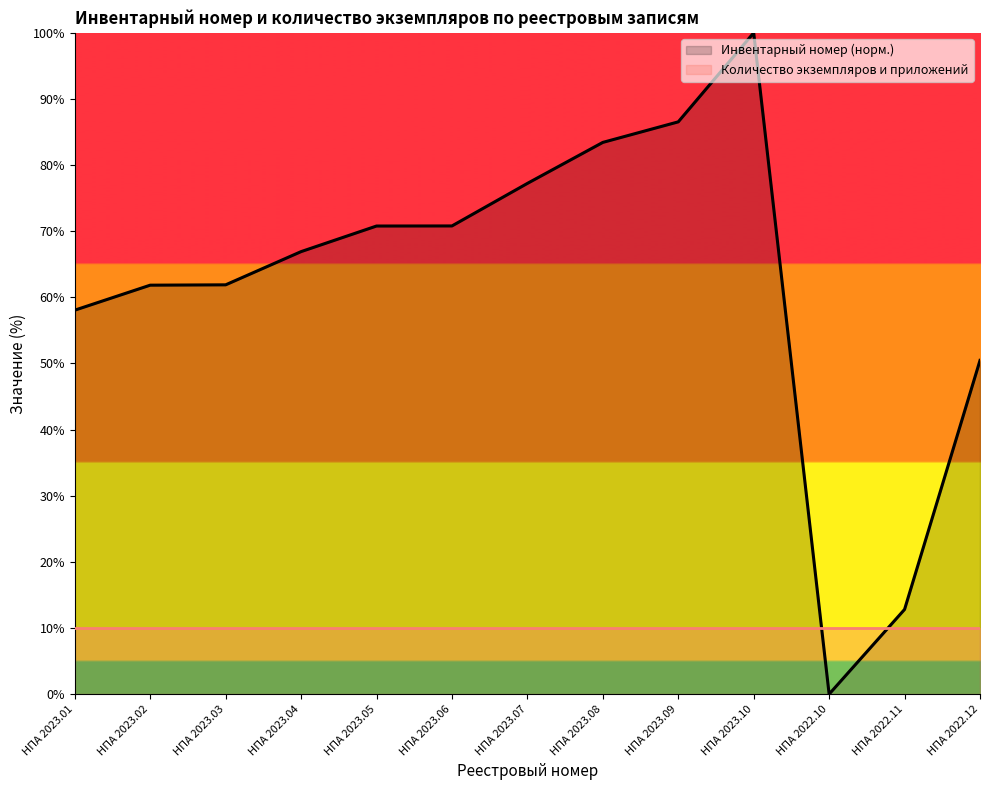

How many lines are shown in the chart?

2